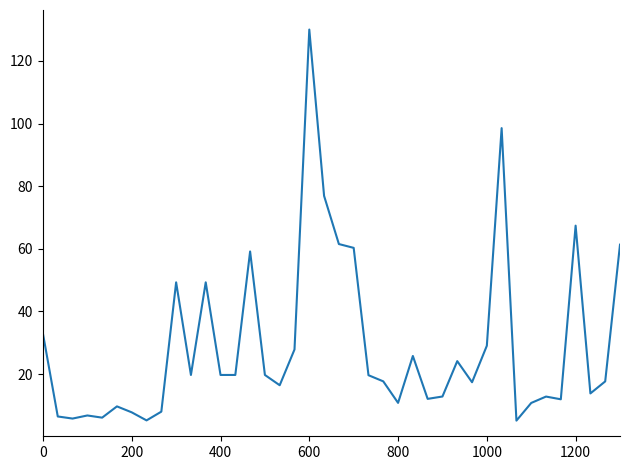

What is the difference between the maximum and minimum values?

124.9